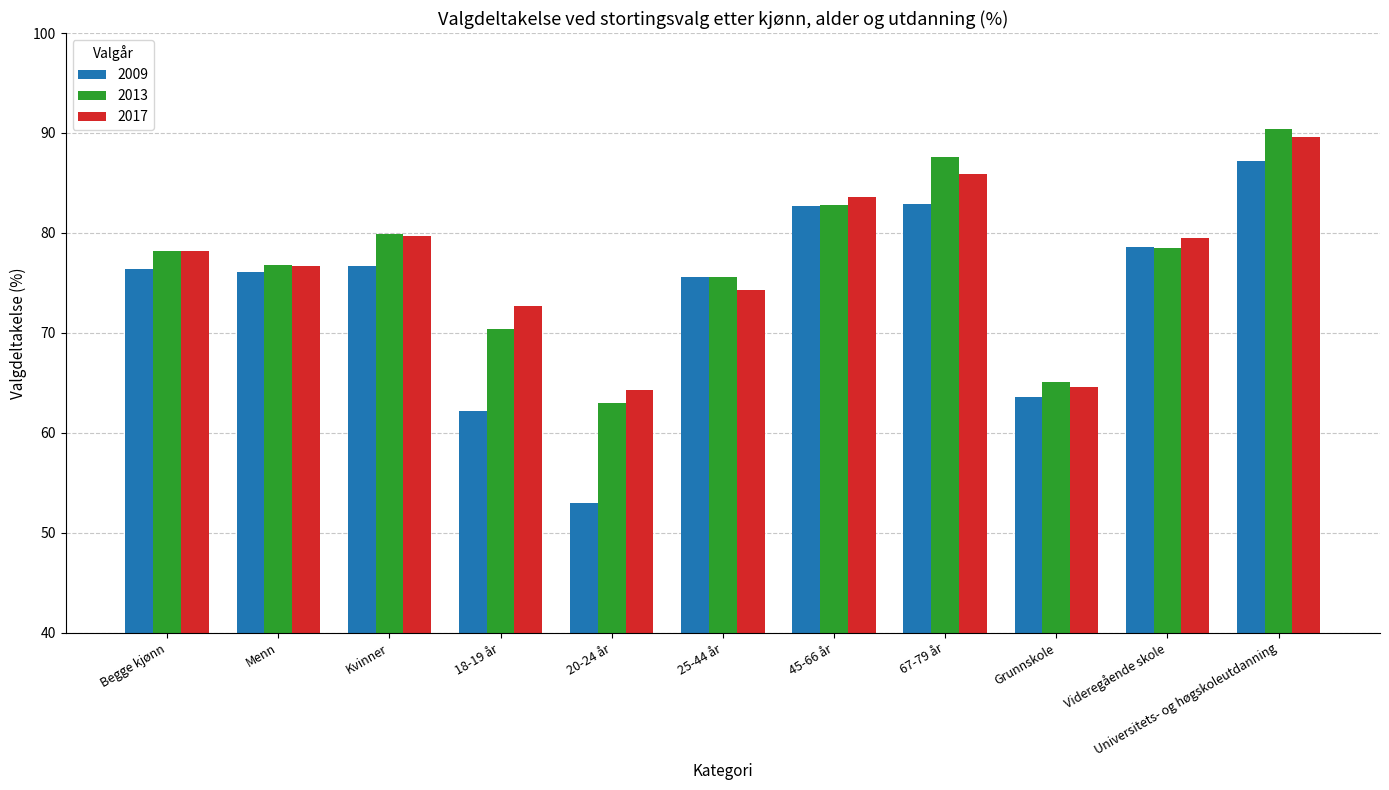

What are all the series names shown in the legend?

2009, 2013, 2017